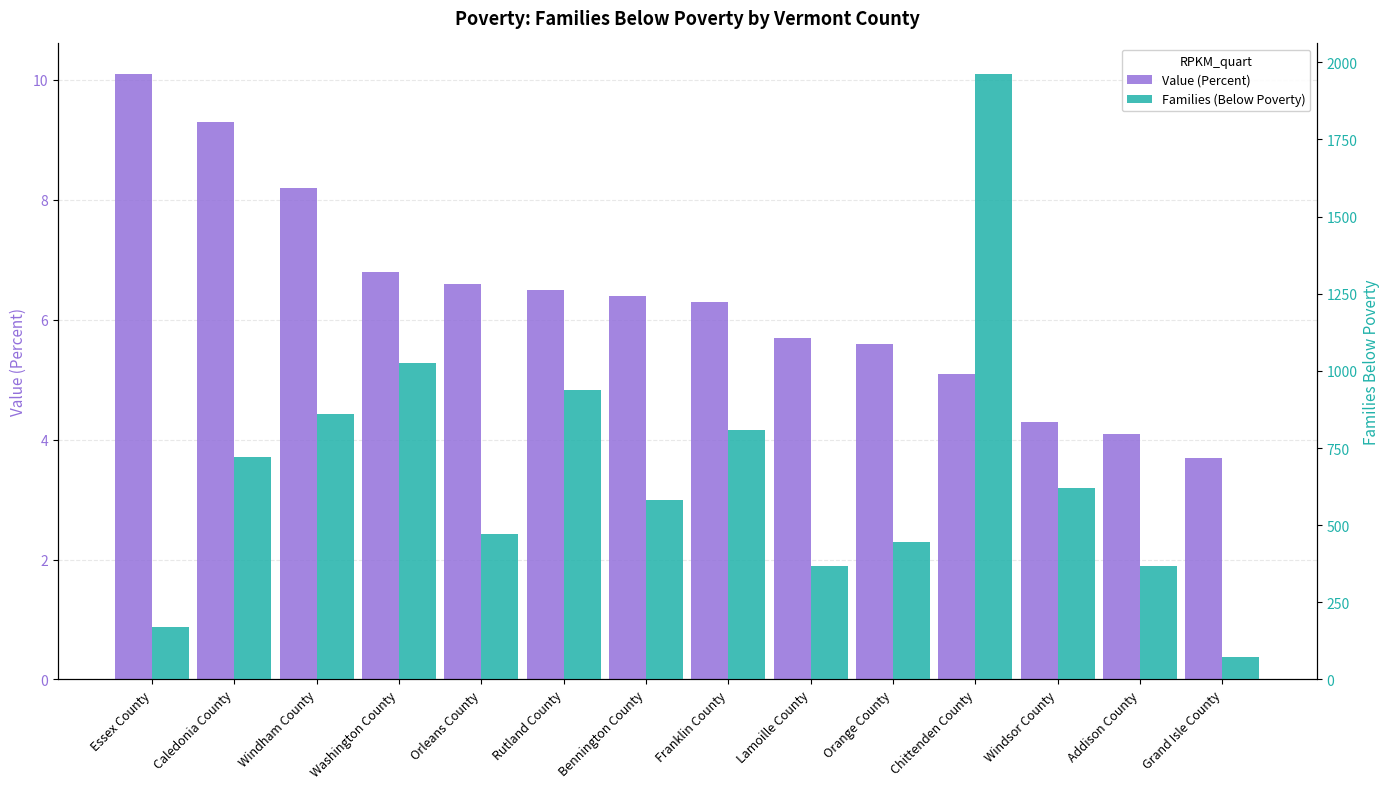

At which category does the chart reach its peak across all series?

Chittenden County